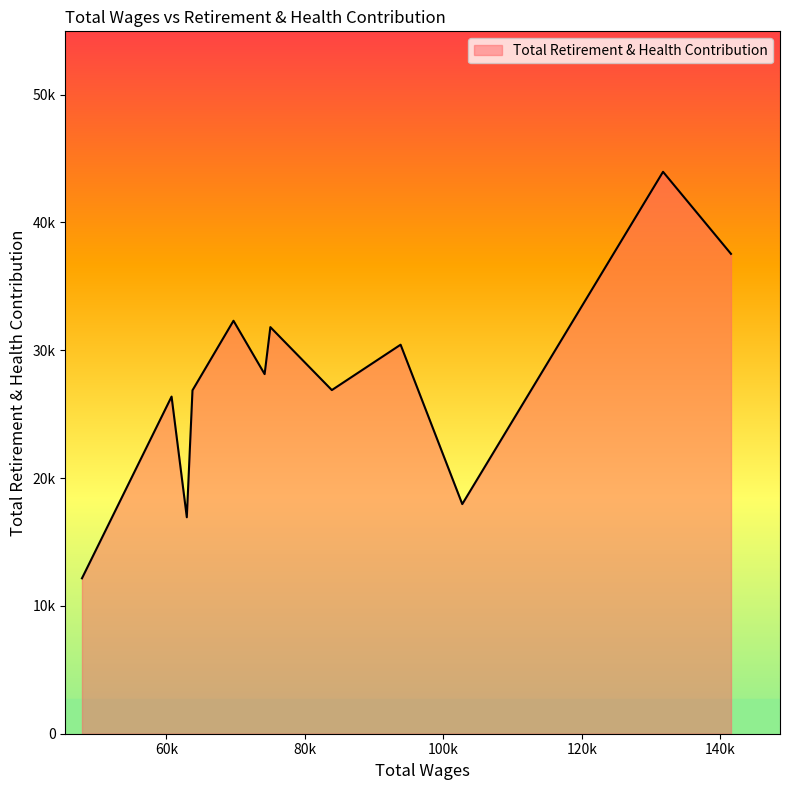

Does the chart display data point markers on the line(s)?

No